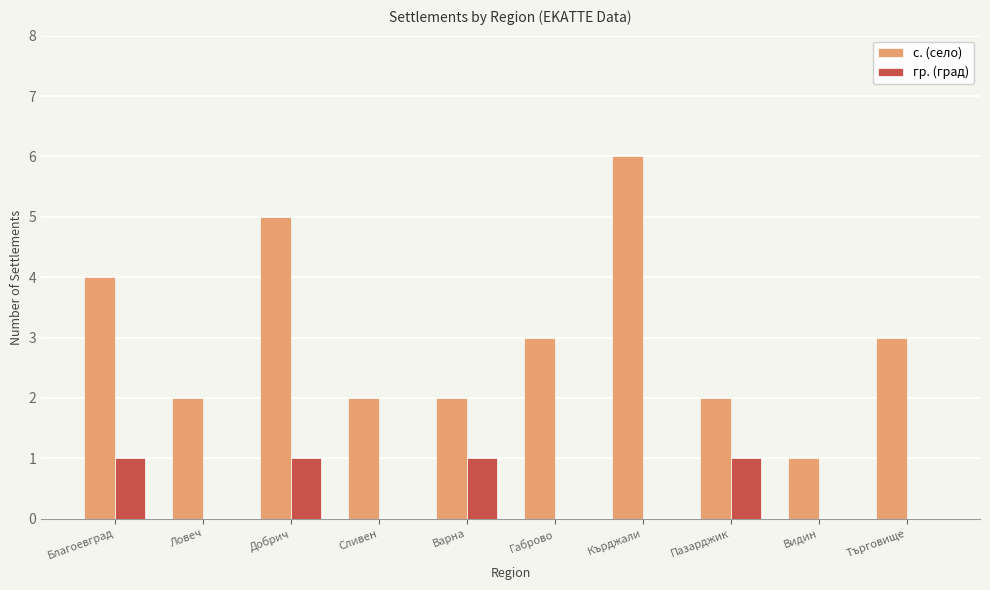

What is the sum of all гр. (град) values?

4